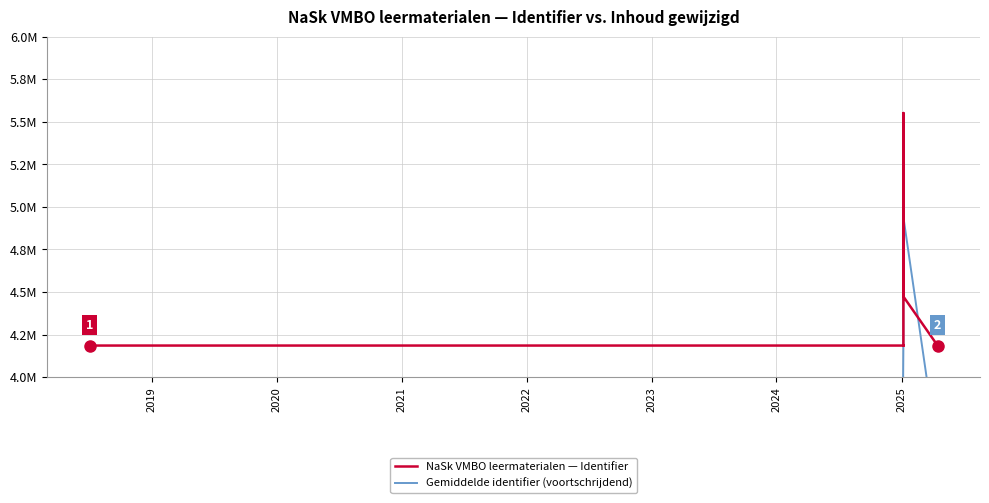

How many interior local peaks does the Gemiddelde identifier (voortschrijdend) series have?

2